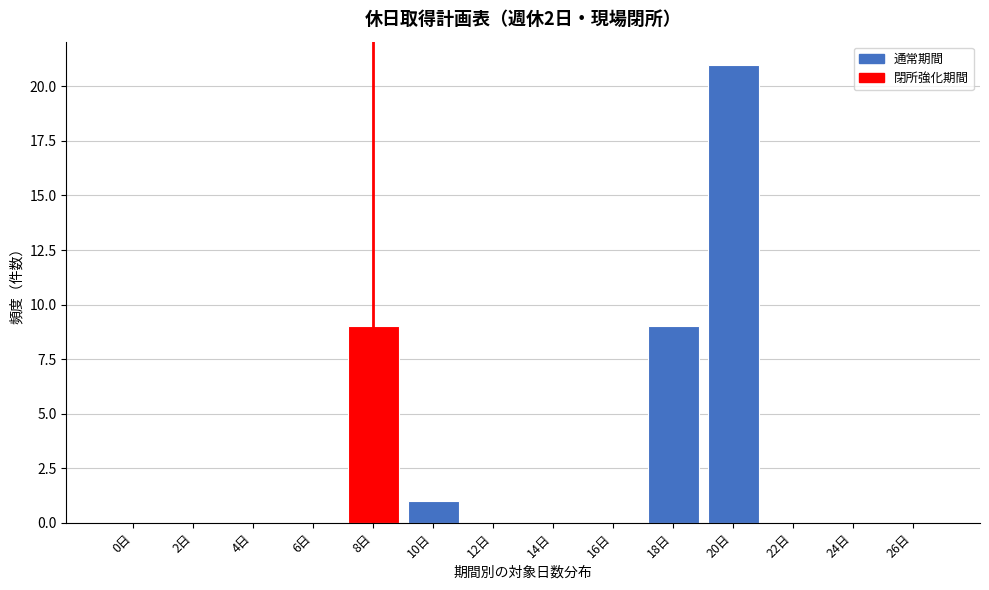

Reading left to right, list all the values displayed in this chart.

0日=0	2日=0	4日=0	6日=0	8日=9	10日=1	12日=0	14日=0	16日=0	18日=9	20日=21	22日=0	24日=0	26日=0